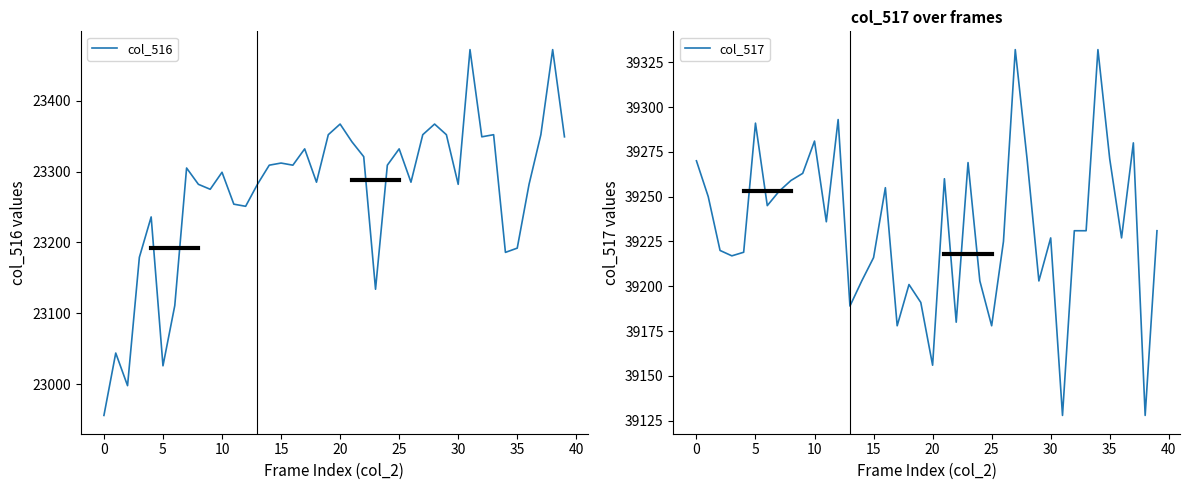

How many values in the col_516 series exceed 23305?

19